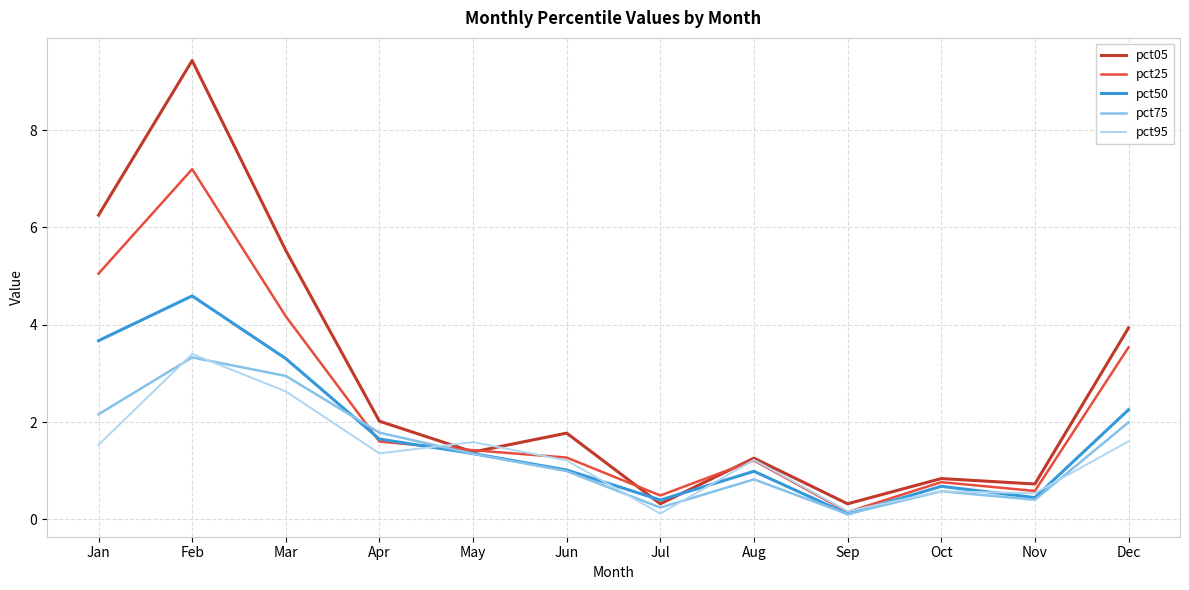

At which category does pct50 reach its first local valley?

Jul